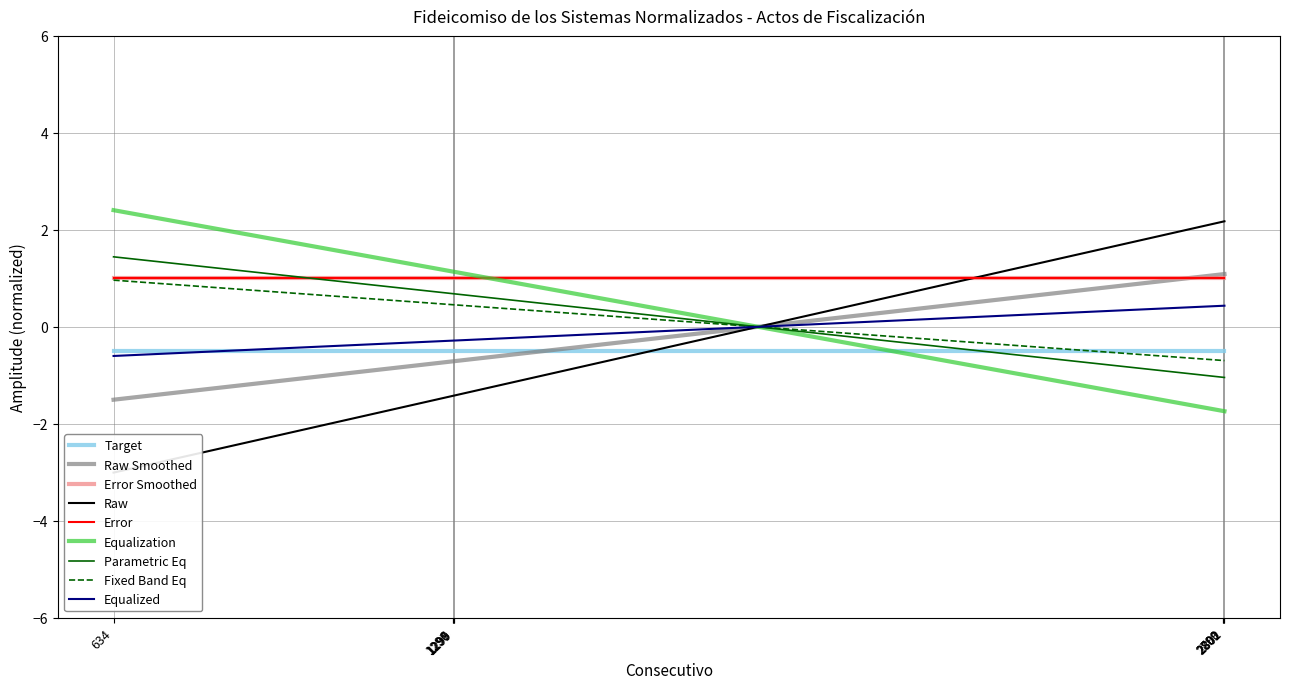

The value at 1297 is -0.7. True or false?

True